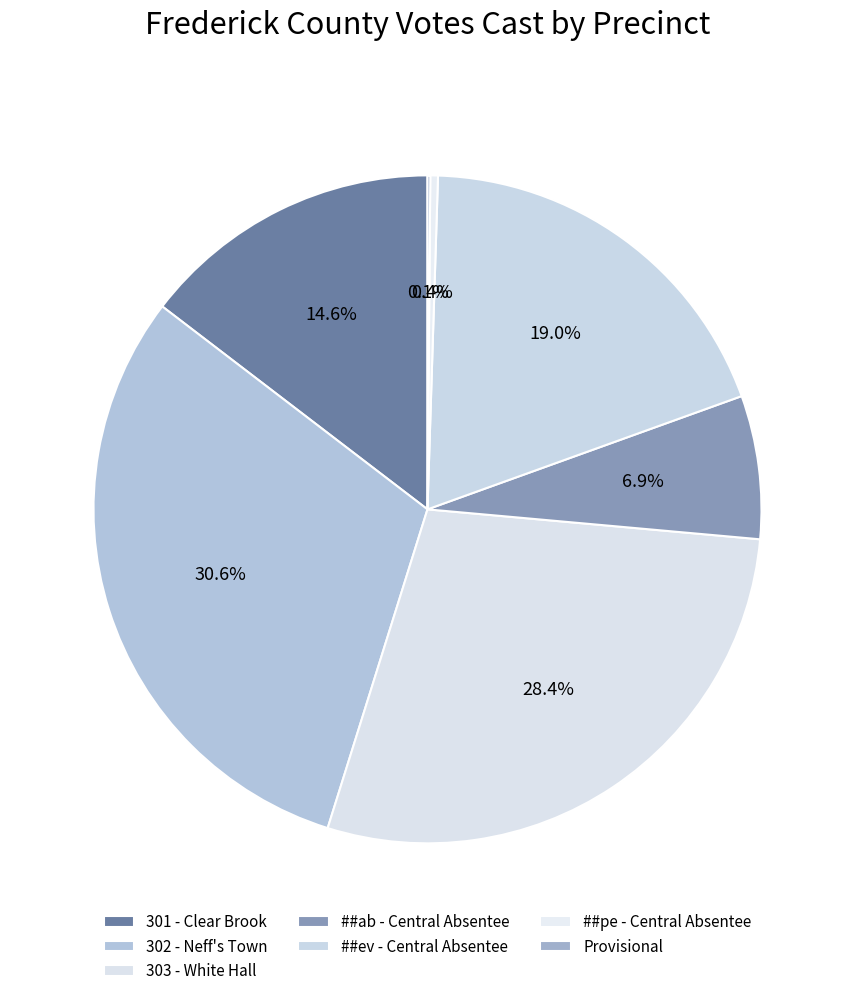

How many slices are in this pie chart?

7